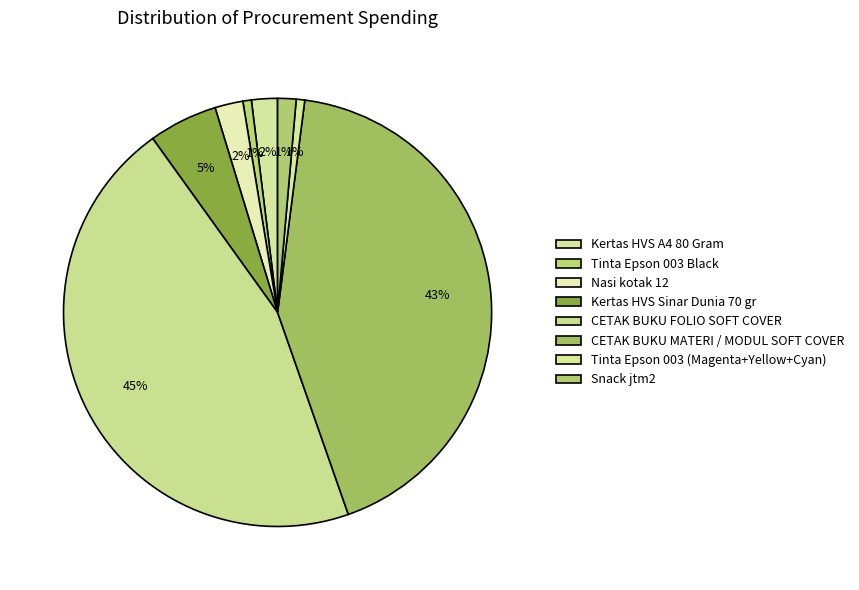

Which slice is the smallest?

Tinta Epson 003 Black